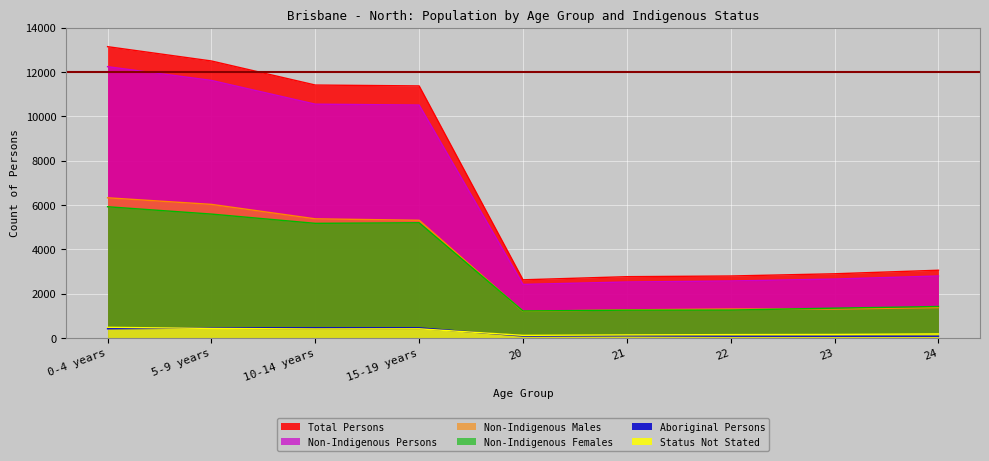

What is the difference between the highest and lowest values at 15-19 years?

10961